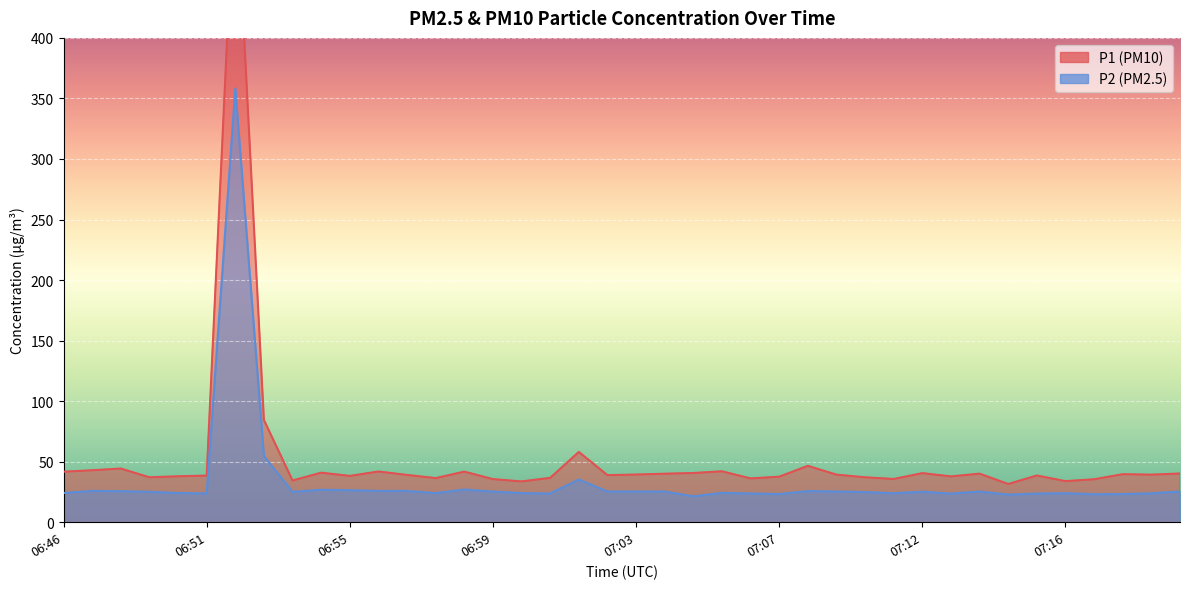

What is the approximate value of P2 at 06:49?

25.1